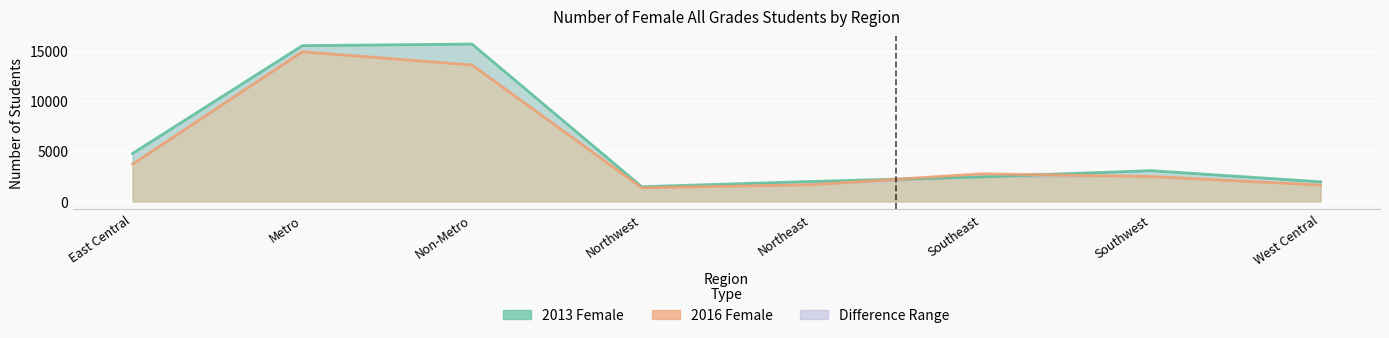

Where do 2013 Female and 2016 Female first cross each other?

Northeast and Southeast